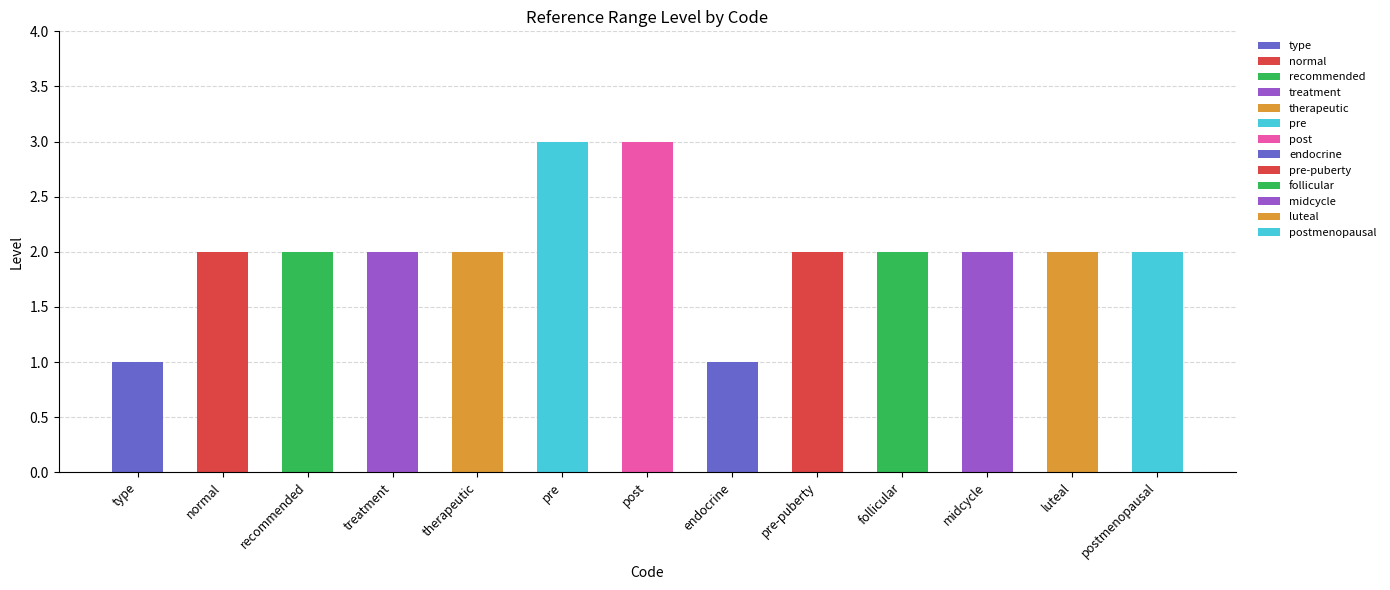

Reading left to right, extract all data points from this chart.

1	2	2	2	2	3	3	1	2	2	2	2	2